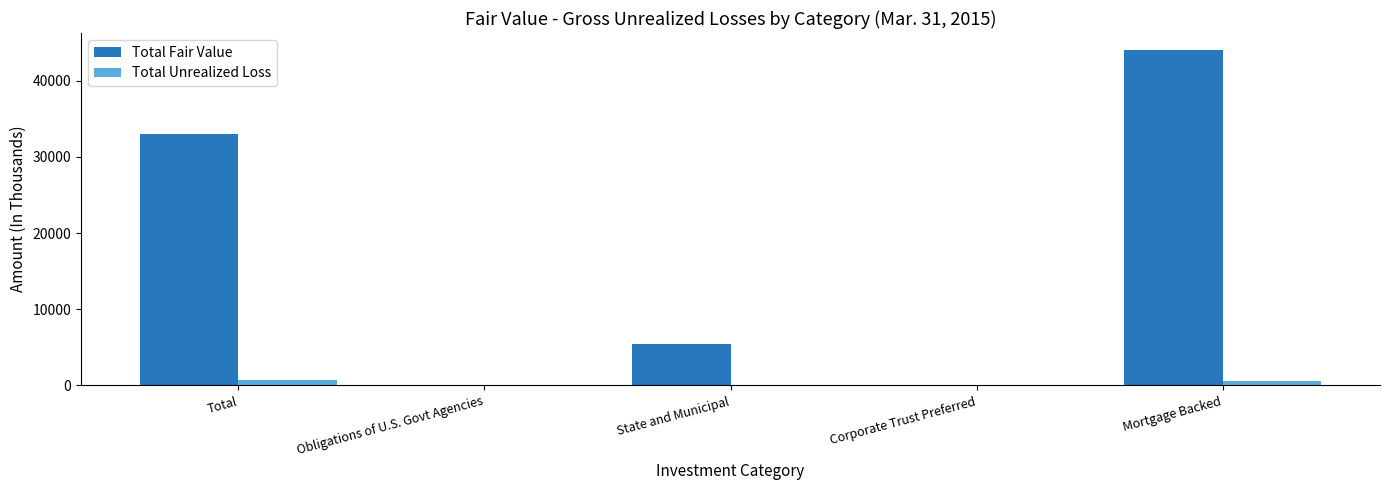

Is it true that Total Fair Value equals 5411 at State and Municipal?

True